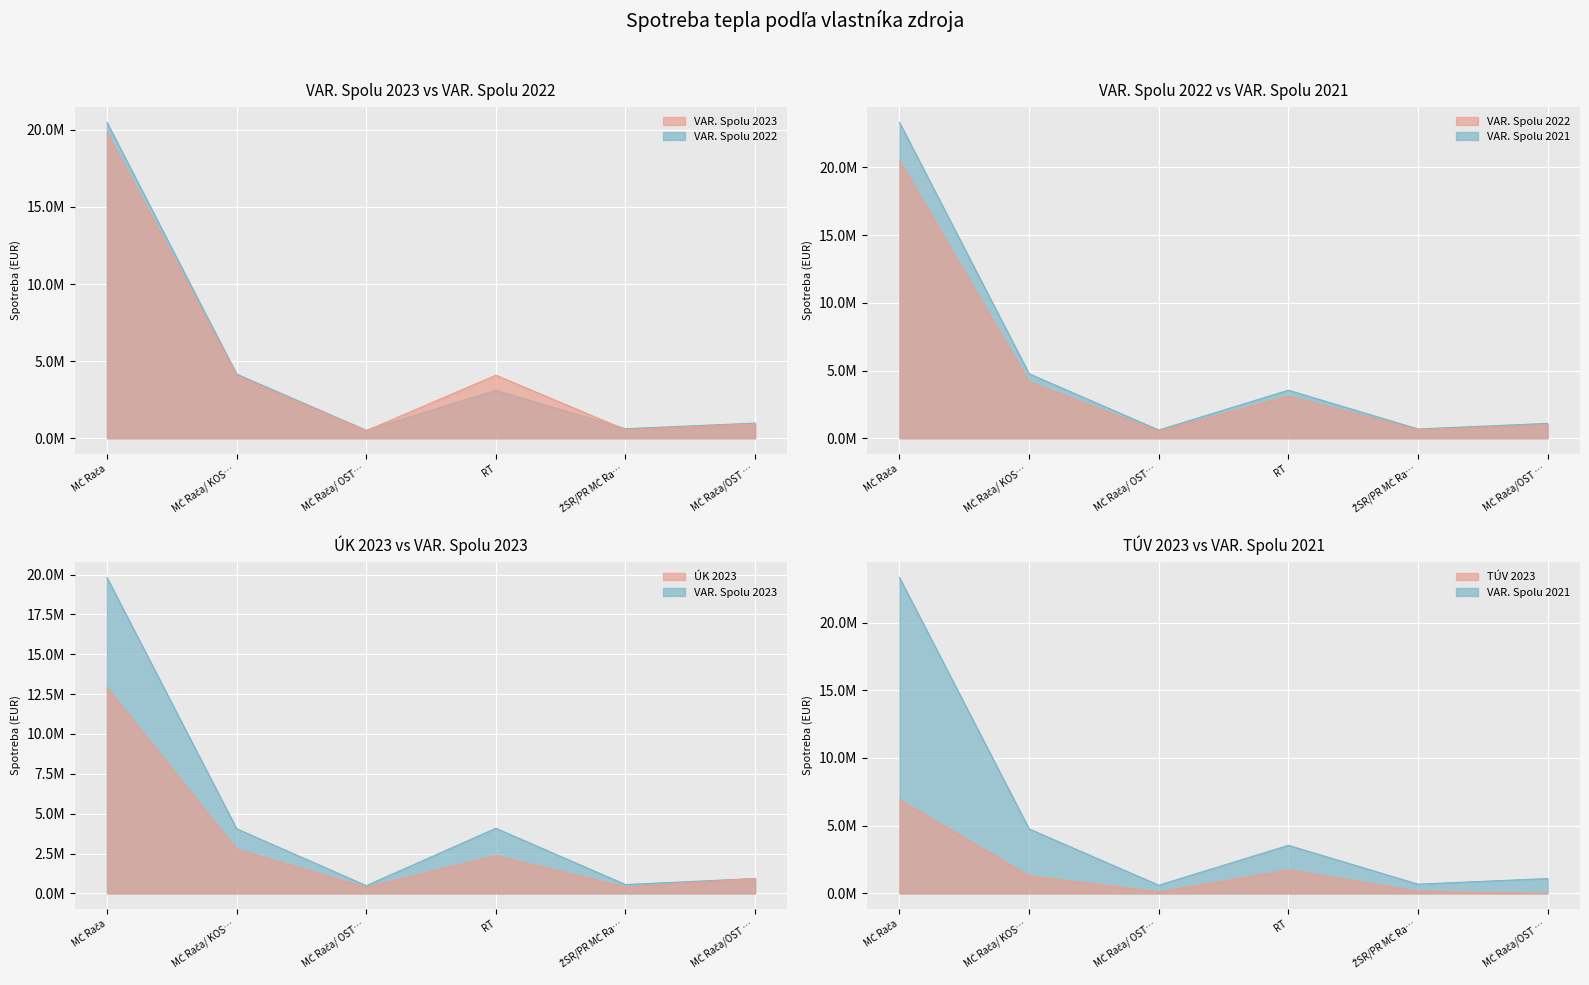

Which series has the widest spread of values?

VAR. Spolu 2021